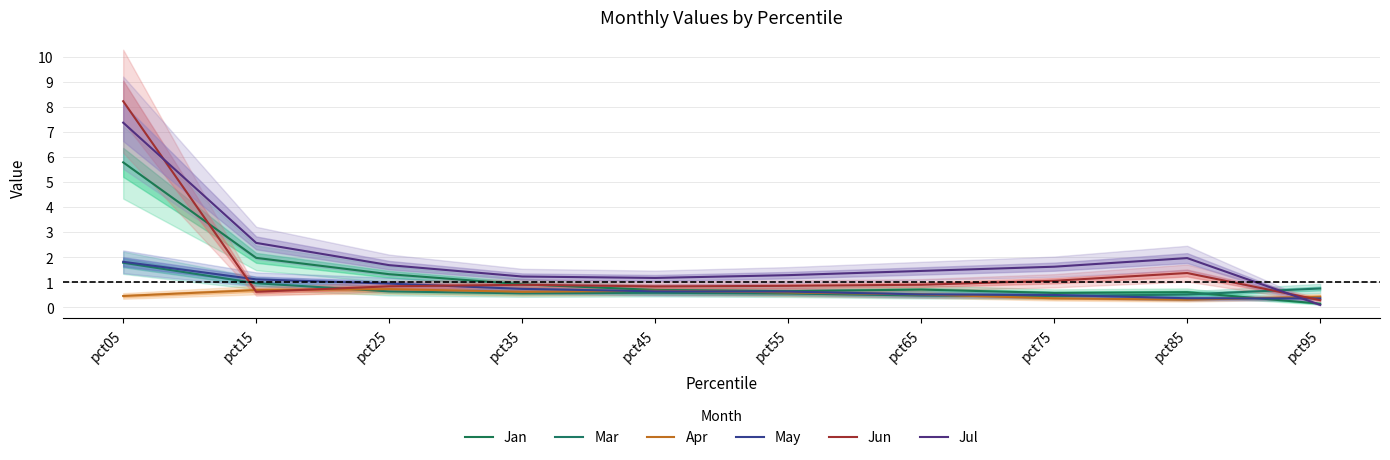

At which label does Jan reach its peak?

pct05